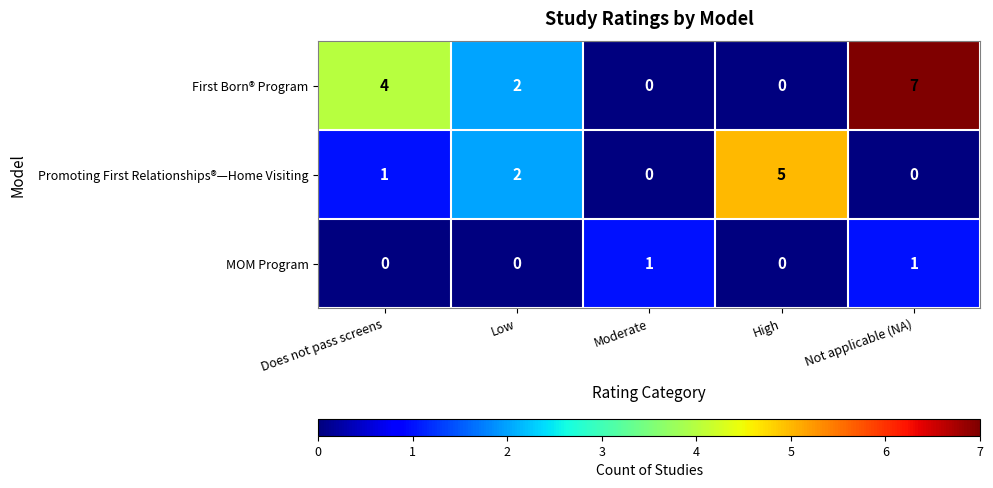

Rank the series by their maximum value, from lowest to highest.

MOM Program, Promoting First Relationships®—Home Visiting, First Born® Program